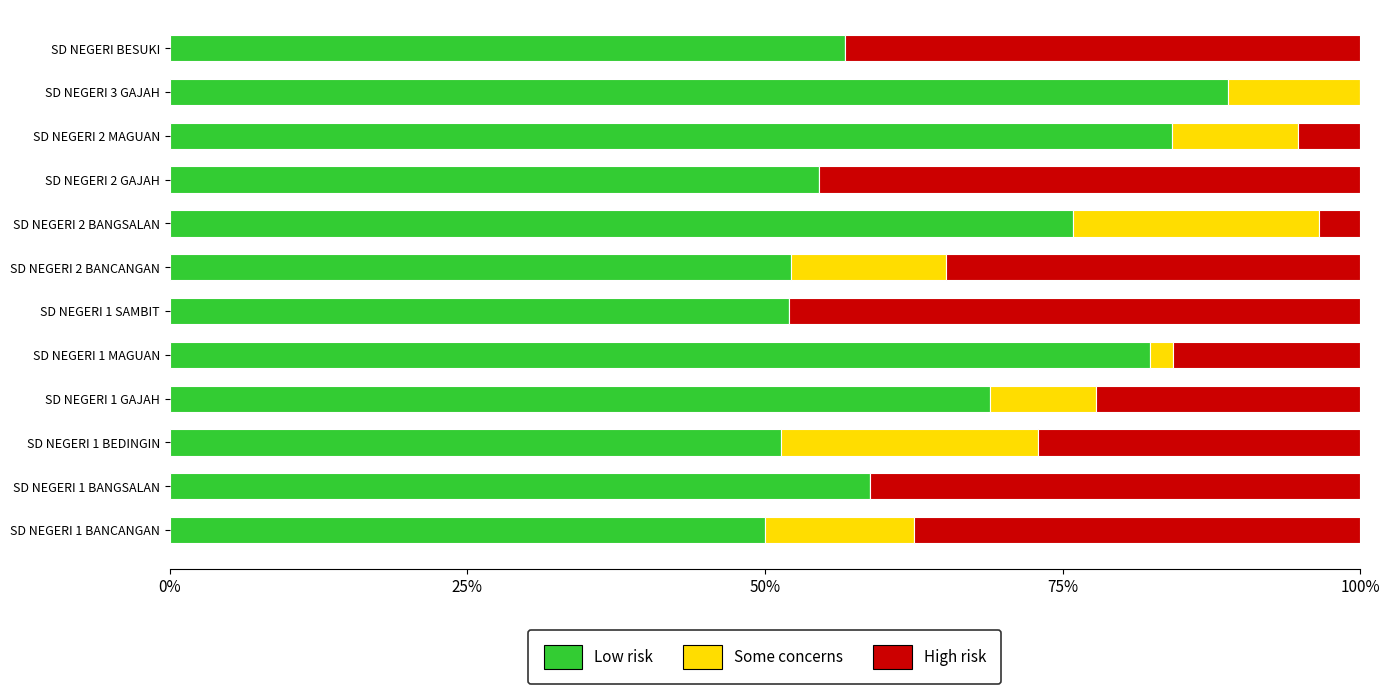

What is the total value across all series at SD NEGERI 2 MAGUAN?

100.0